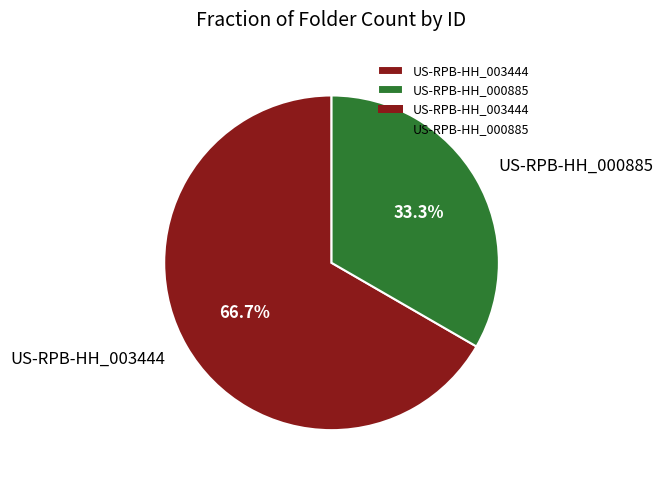

Does any single category account for the majority?

Yes